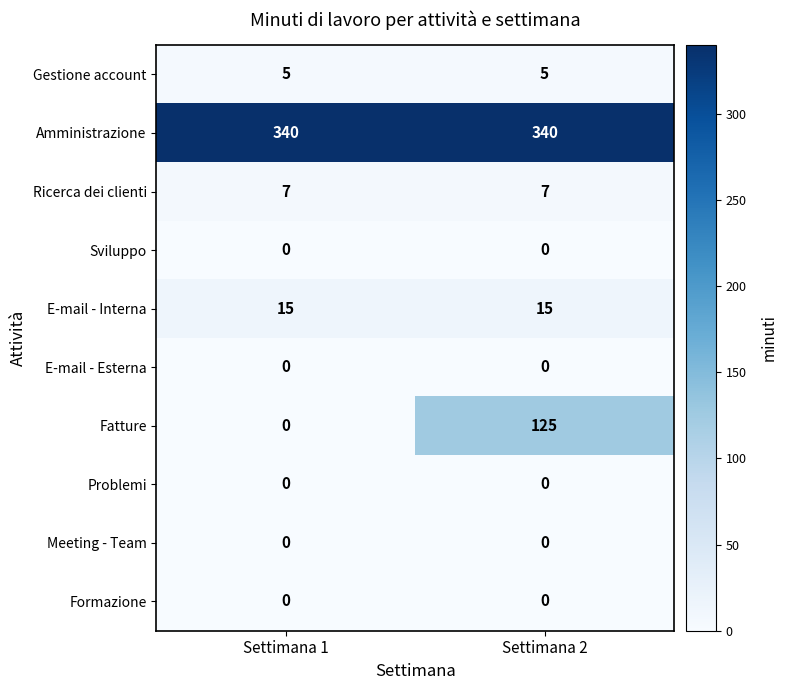

How many data points does each series have?

2